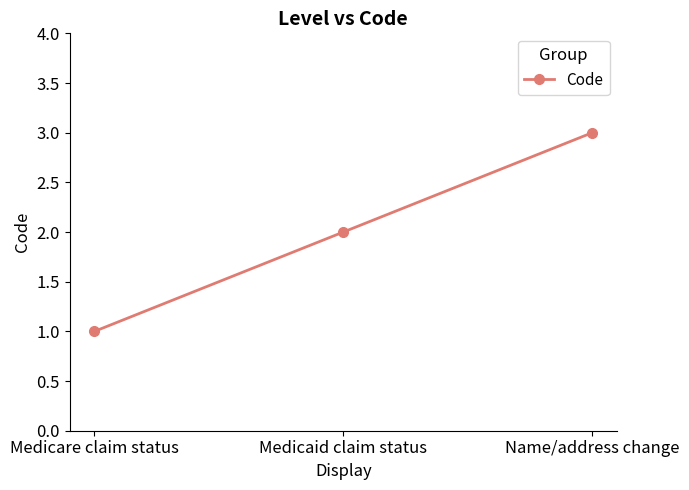

How many series are shown in this chart?

1